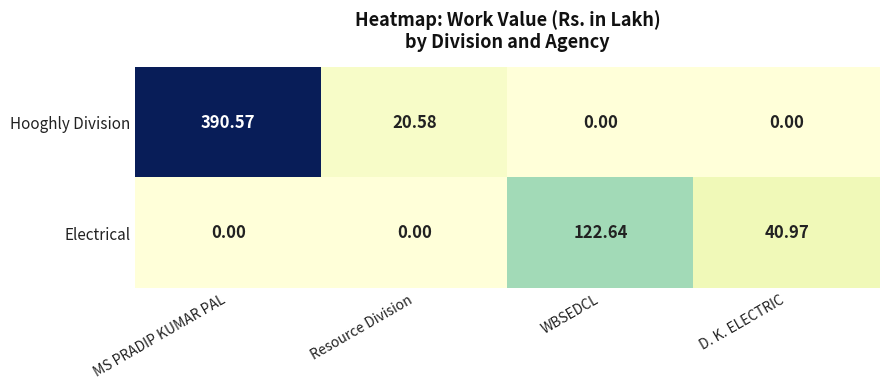

Rank the series by their average value, from lowest to highest.

Electrical, Hooghly Division